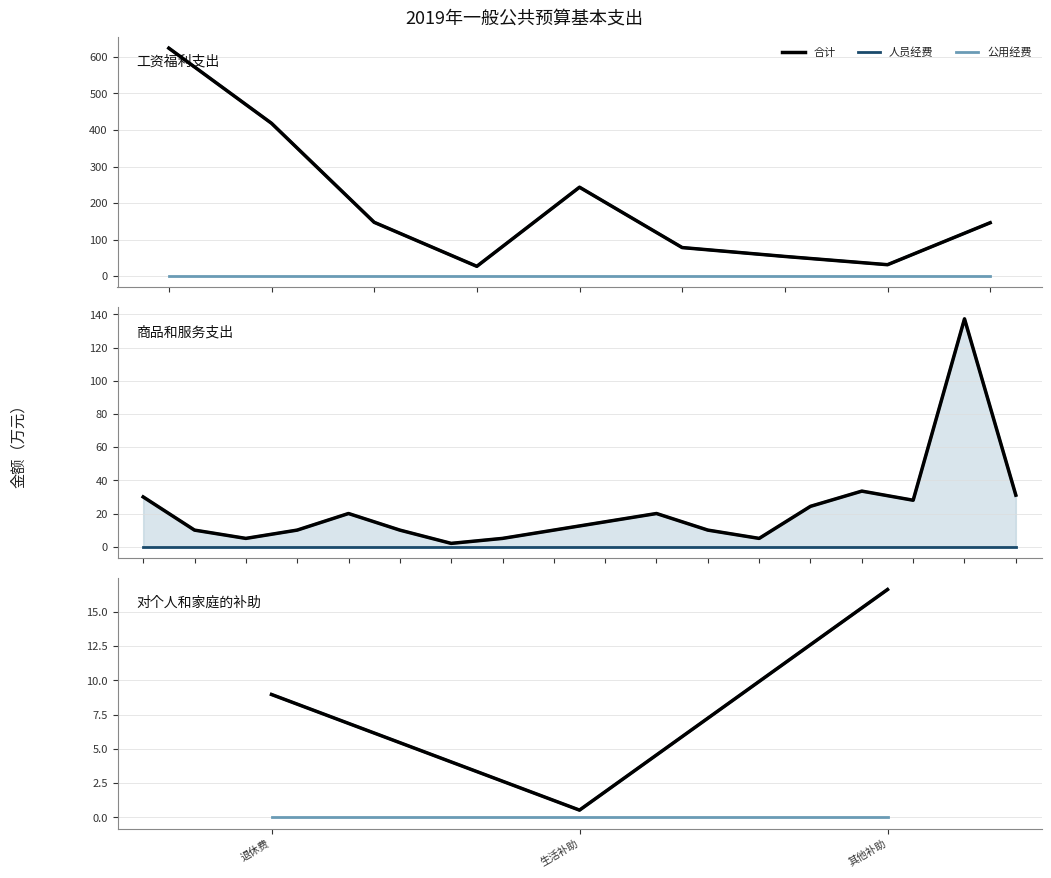

Which series has the widest spread of values?

合计